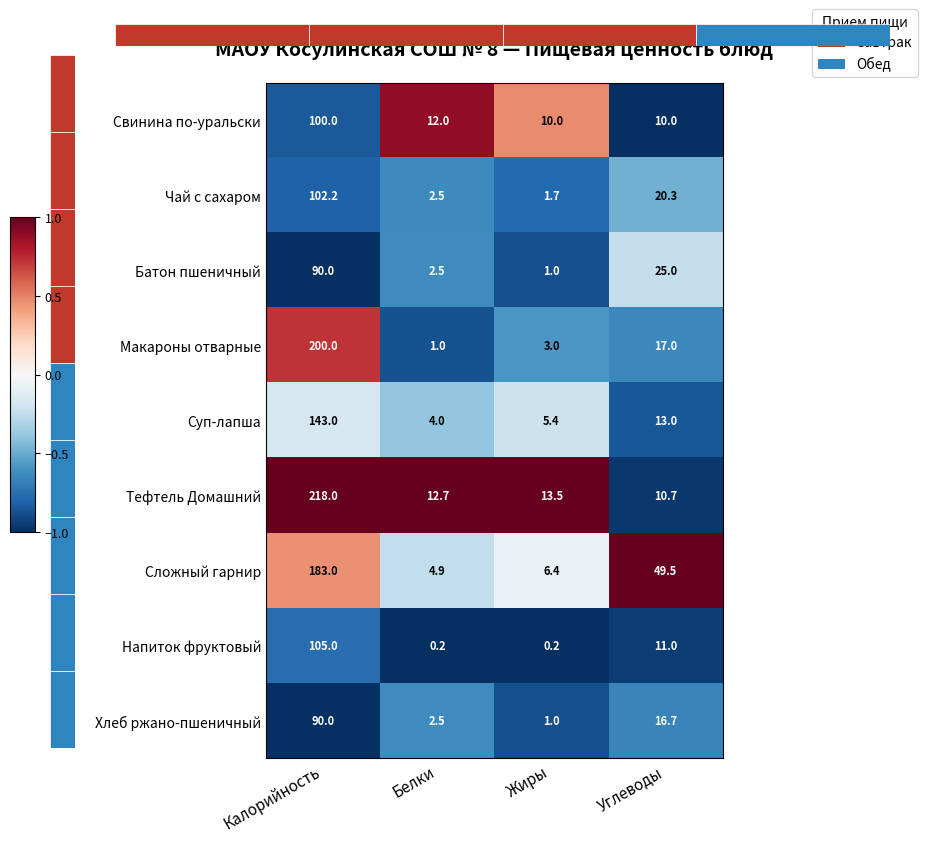

Where is Тефтель Домашний nearest to the value 114?

Жиры